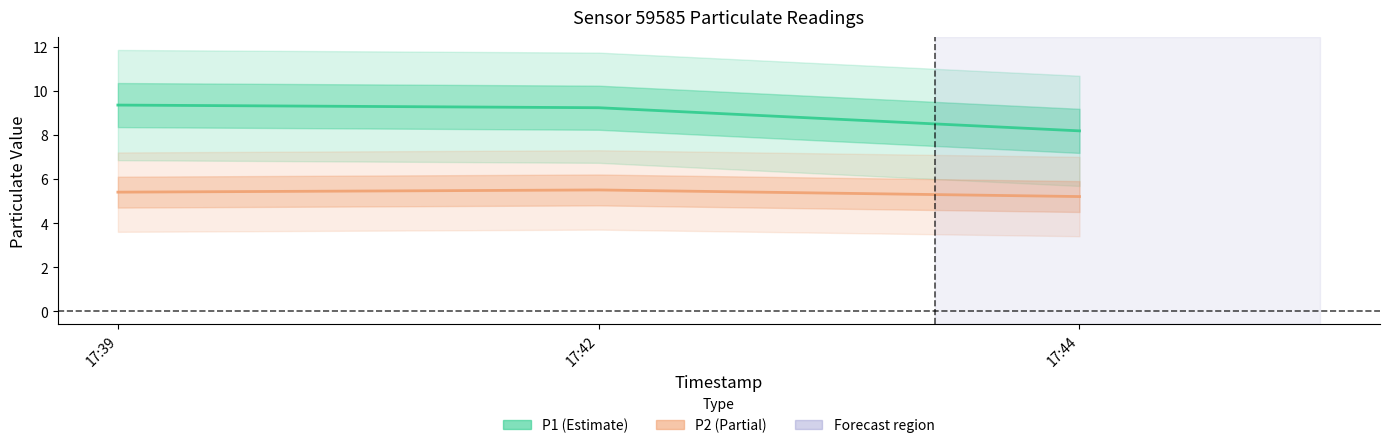

How many distinct data groups are displayed?

2